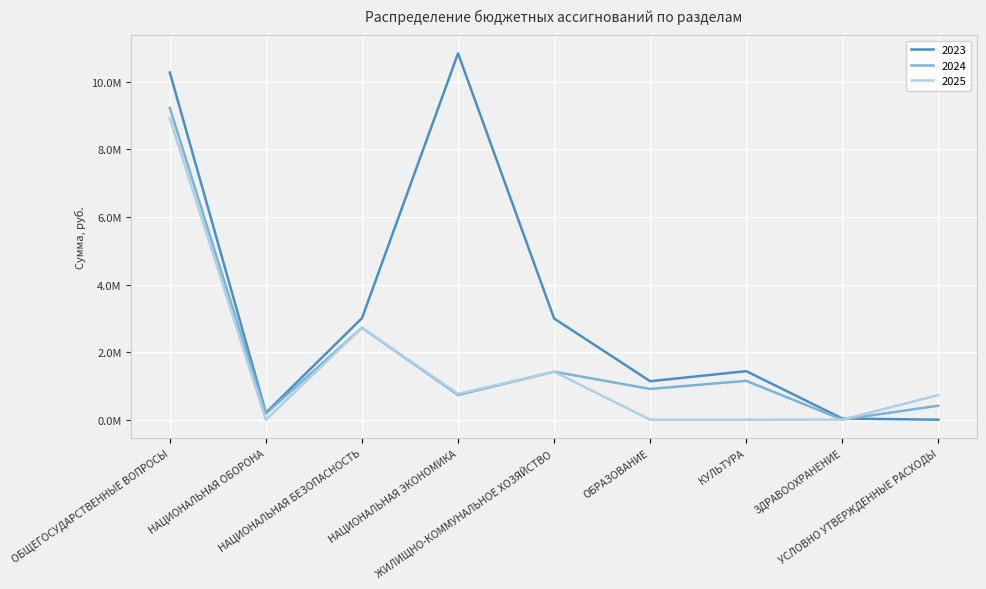

True or false: 2023 has more than 1 interior local peaks.

True